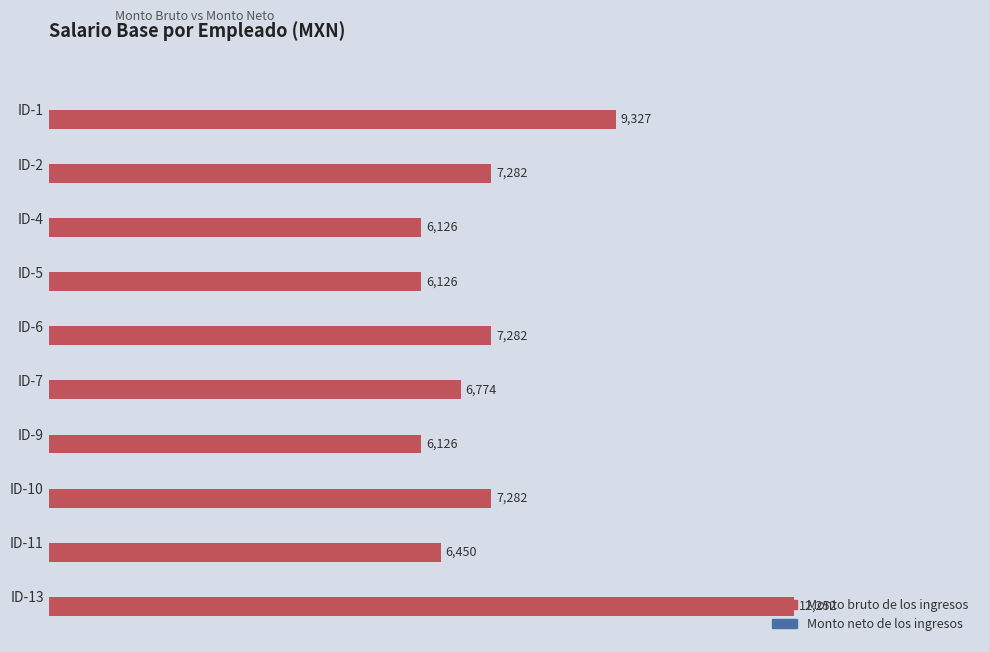

What is the value of the 7th bar from the top?

6126